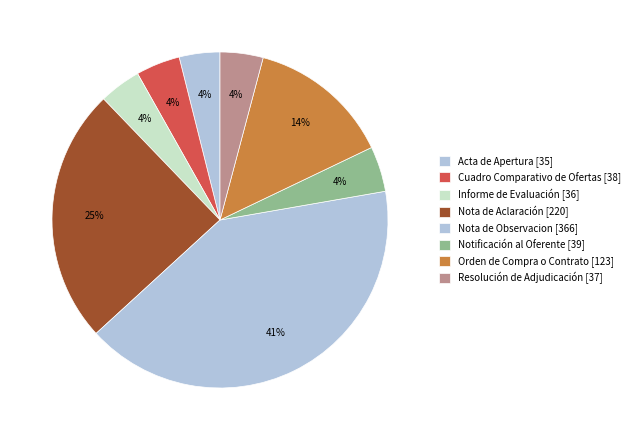

How many slices are in this pie chart?

8